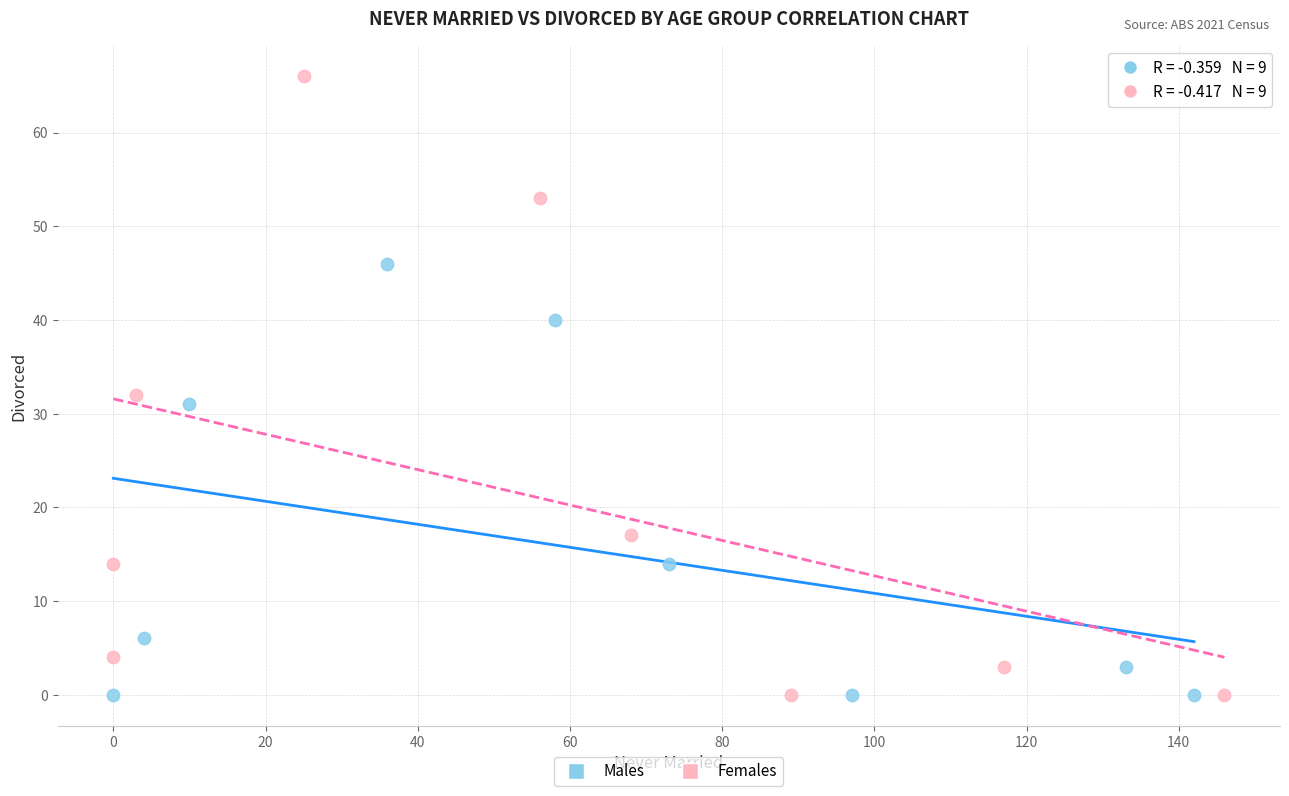

What are all the series names shown in the legend?

Males, Females